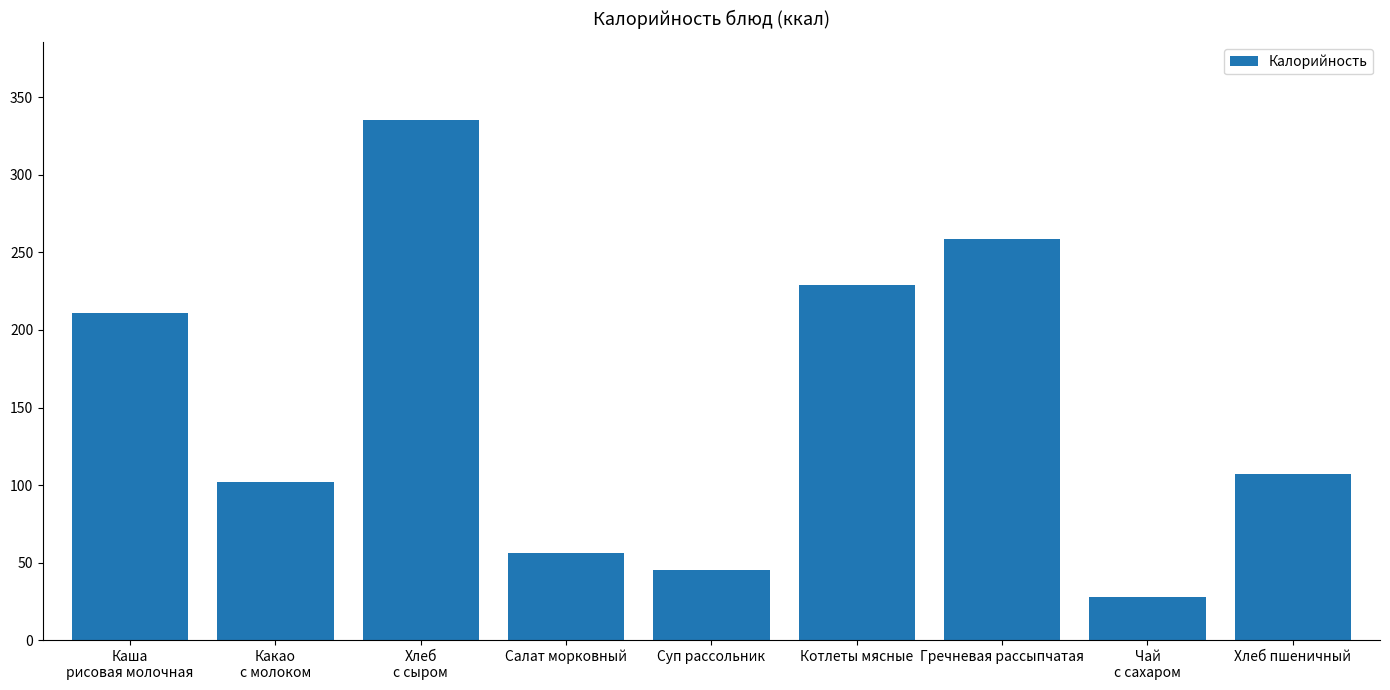

At which label does the data first exceed 107?

Каша
рисовая молочная